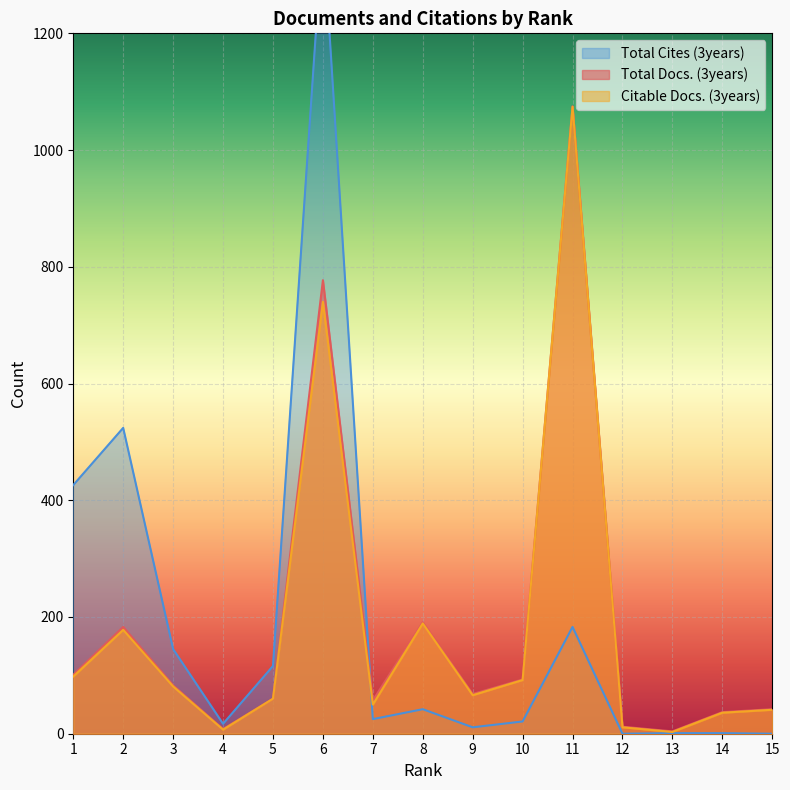

List the labels in order of Total Cites (3years) value, smallest first.

12, 15, 13, 14, 9, 4, 10, 7, 8, 5, 3, 11, 1, 2, 6